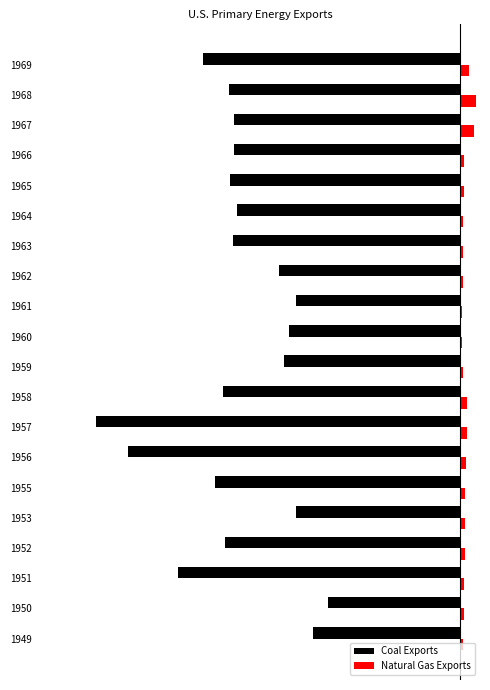

What are all the series names shown in the legend?

Coal Exports, Natural Gas Exports